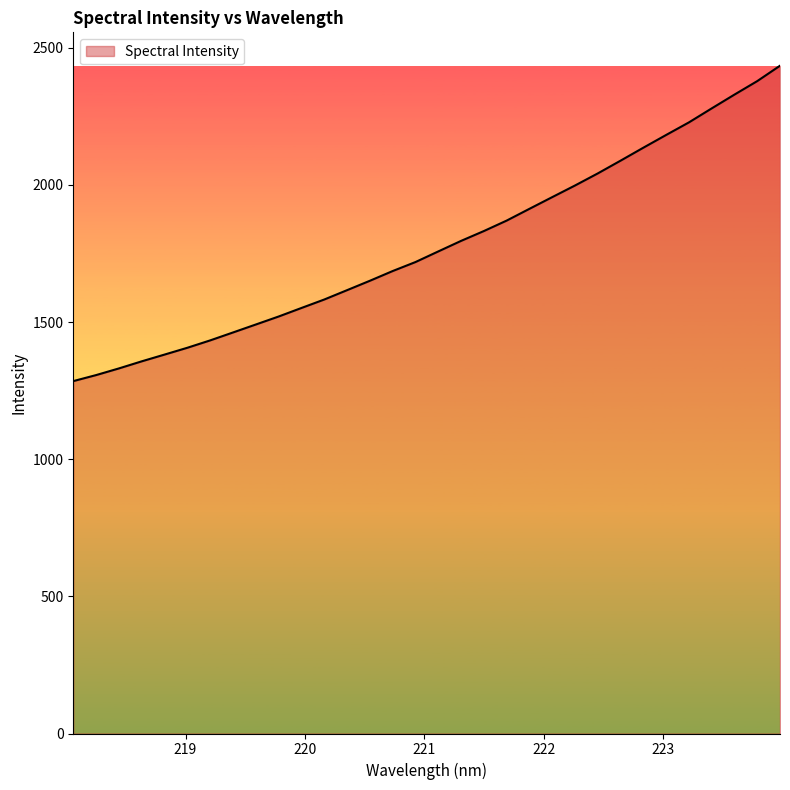

What is the difference between the maximum and minimum values?

1149.7